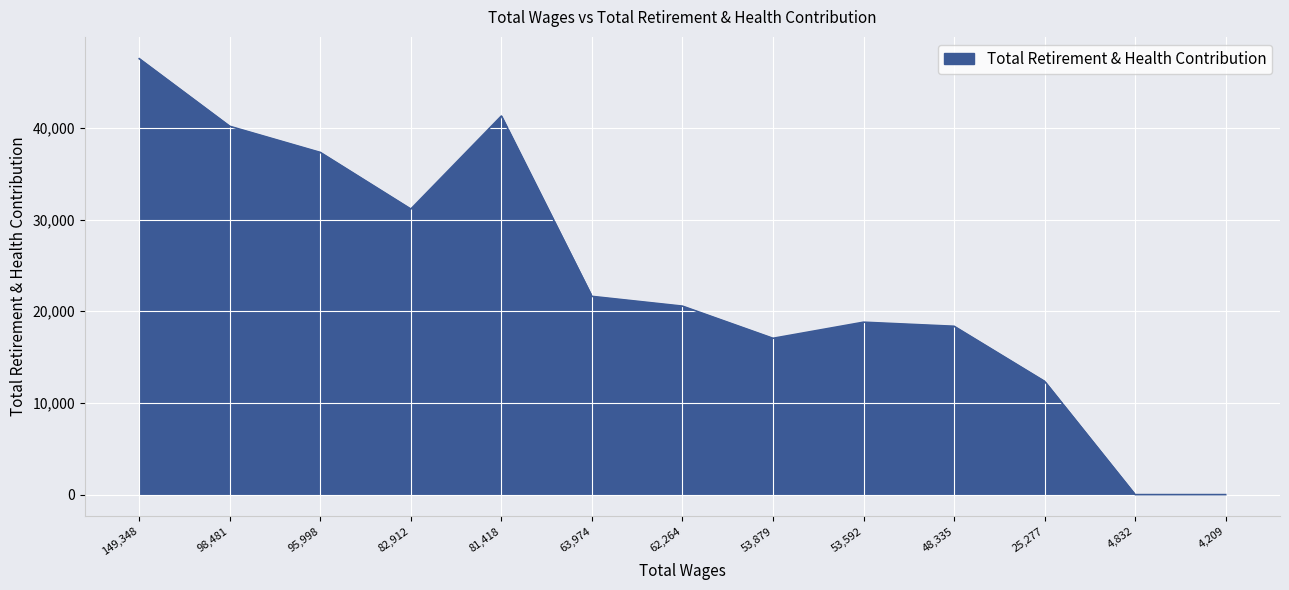

Where is the data nearest to the value 23770?

63,974